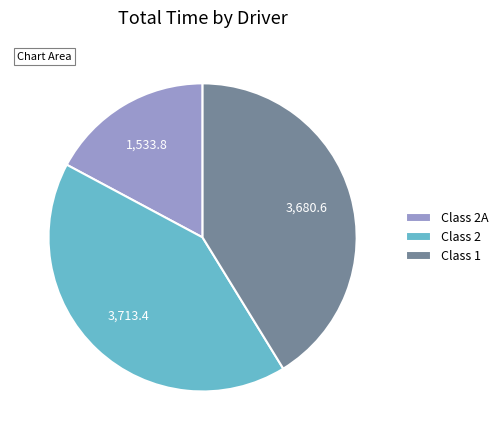

Approximately how many times larger is the value at Class 1 compared to Class 2A?

2.4